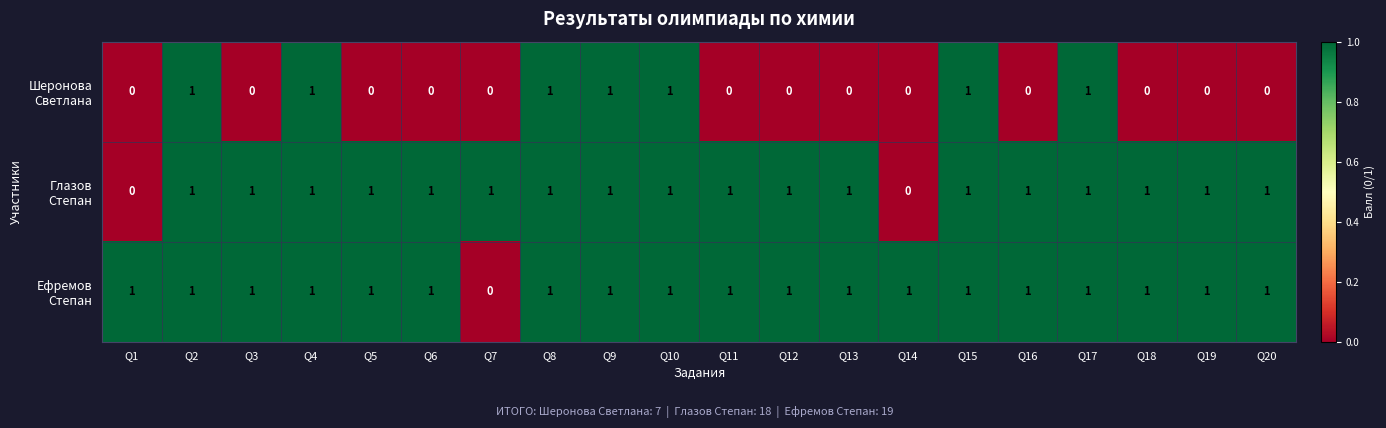

At how many categories does at least one series exceed 0?

20